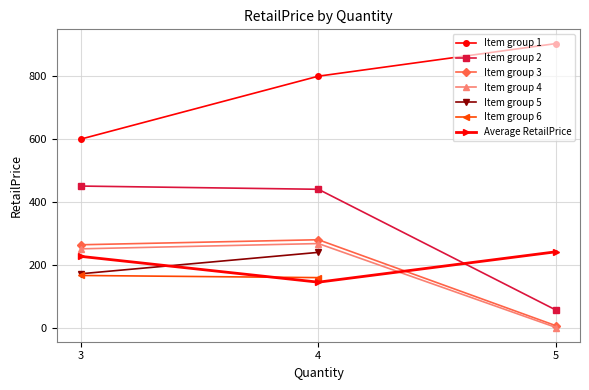

The value of Item group 2 at 5 is 56.8. True or false?

True